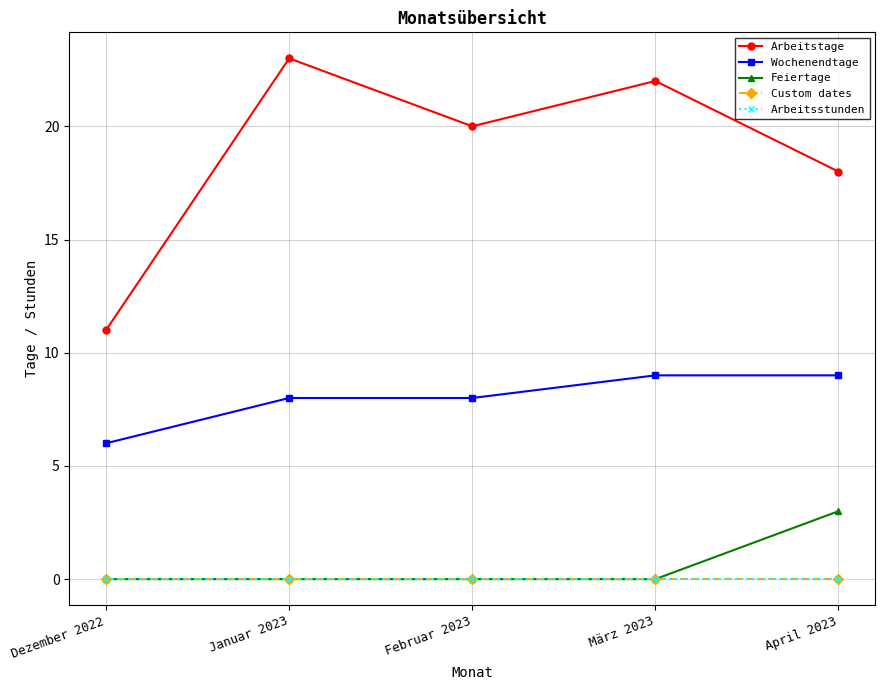

What position from the left is April 2023?

5